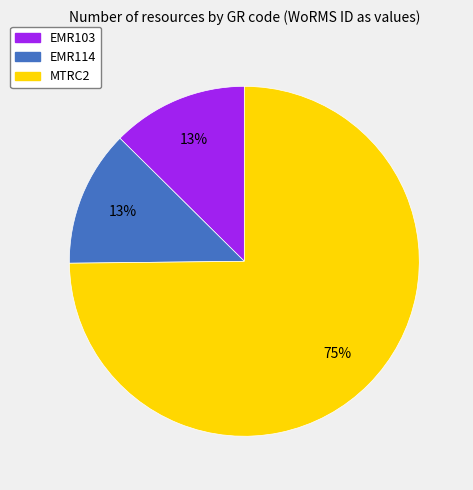

How many slices are in this pie chart?

3